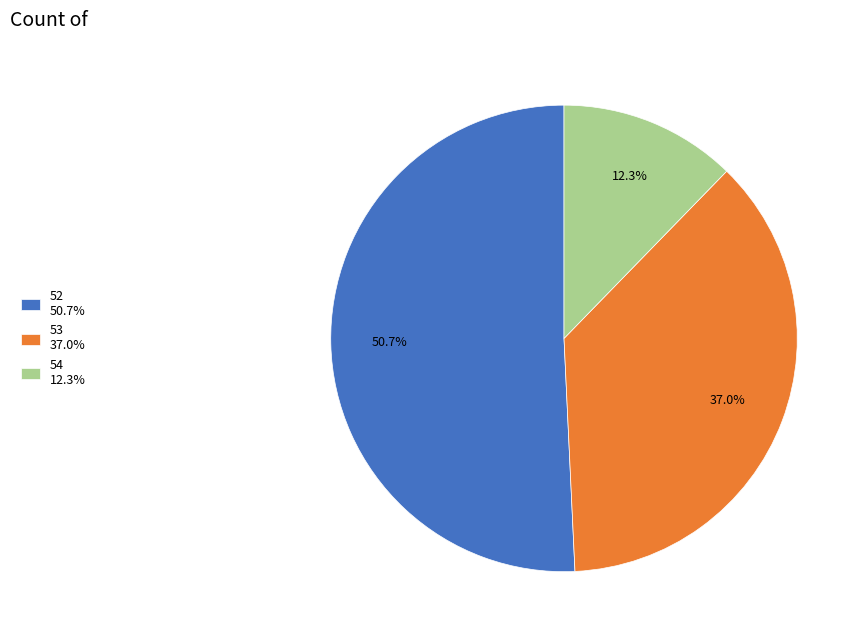

Which slice is the largest?

52 50.7%